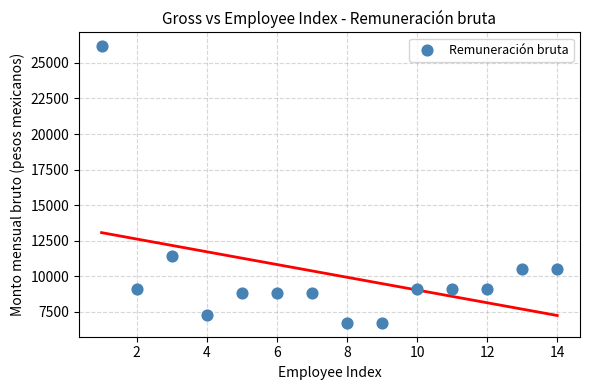

What Y value in the scatter plot is closest to 16444?

11407.9